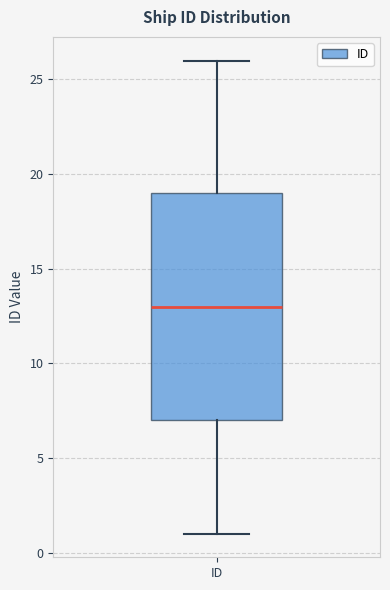

Transcribe this box plot: give where the median line is, the range the box spans, and where the two whiskers end, as read against the y-axis. The values are not printed on the chart, so give them approximately, as read against the axis.

median 13, box 7 to 19, whiskers 1 to 26